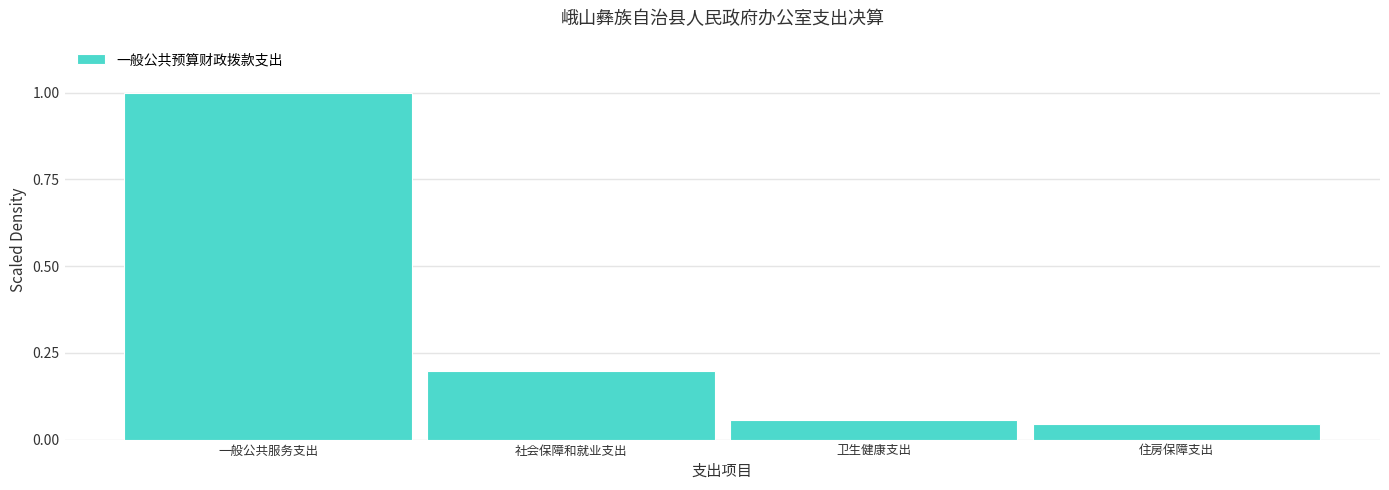

What is the difference between the maximum and second lowest values?

0.9